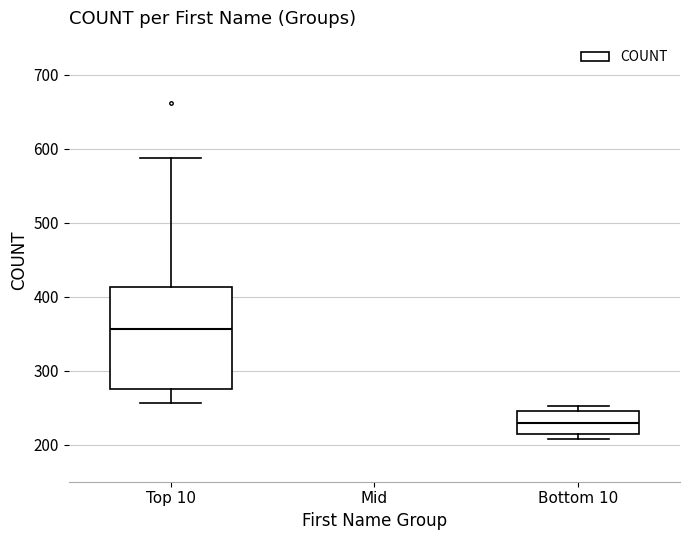

Reading left to right, transcribe this box plot: for each box, give where its median line is, the range the box spans, and where its two whiskers end, as read against the y-axis. The values are not printed on the chart, so give them approximately, as read against the axis.

Top 10: median 360, box 270 to 410, whiskers 260 to 590
Bottom 10: median 230, box 210 to 250, whiskers 210 (just below the box's lower edge) to 250 (just above the box's upper edge)